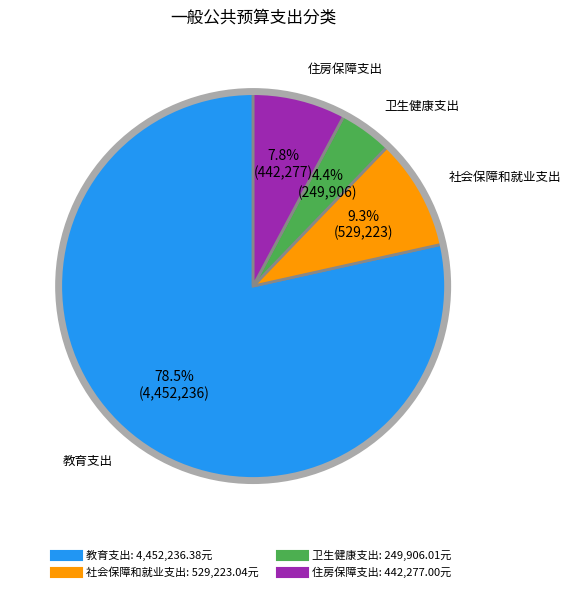

How much of the chart is everything except 卫生健康支出?

95.6%